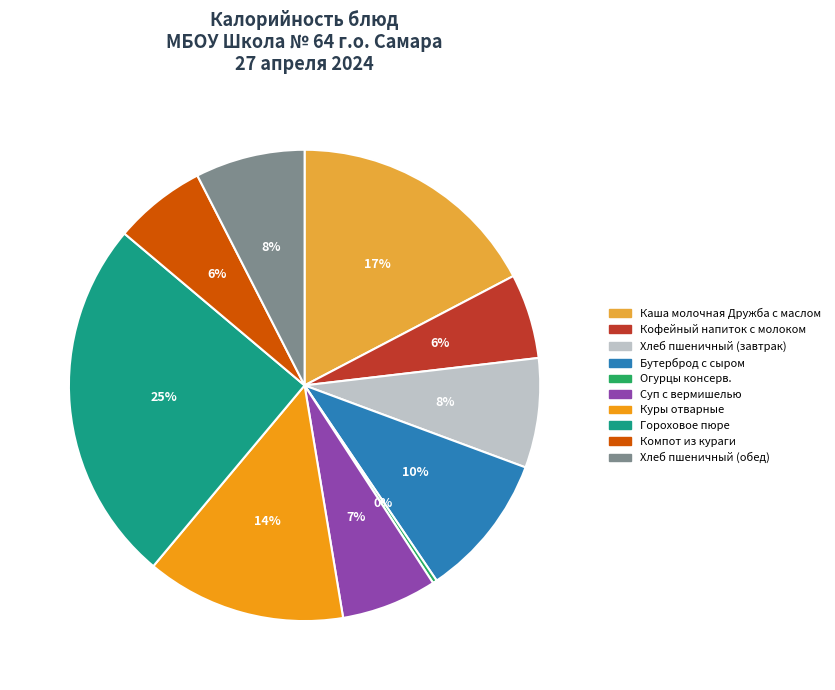

Which slice is the largest?

Гороховое пюре